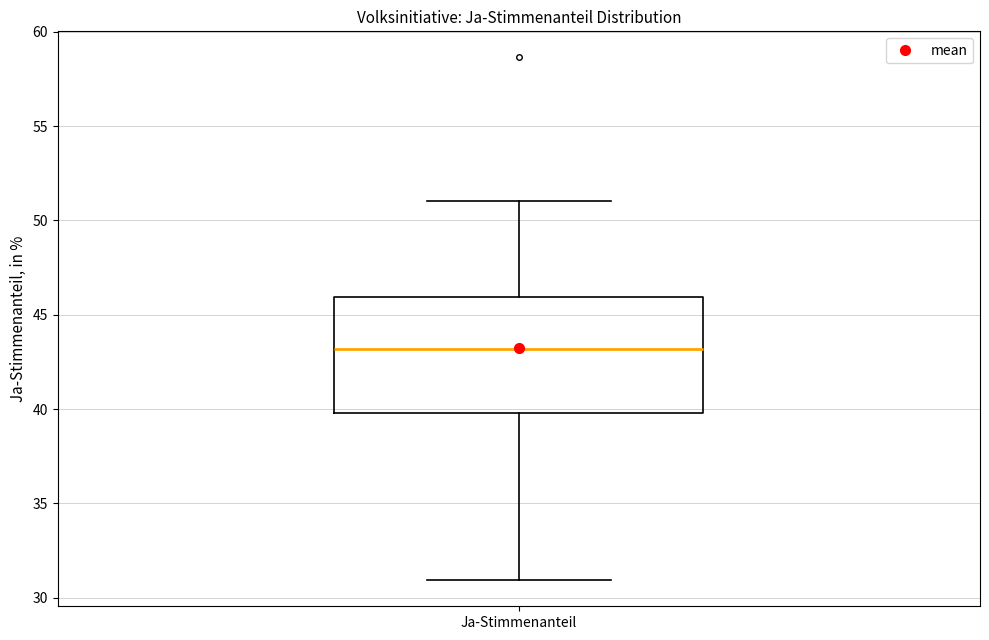

Read this box plot against the y-axis: the position of the median line, the range covered by the box, and the ends of both whiskers. The values are not printed on the chart, so give them approximately, as read against the axis.

median 43, box 40 to 46, whiskers 31 to 51